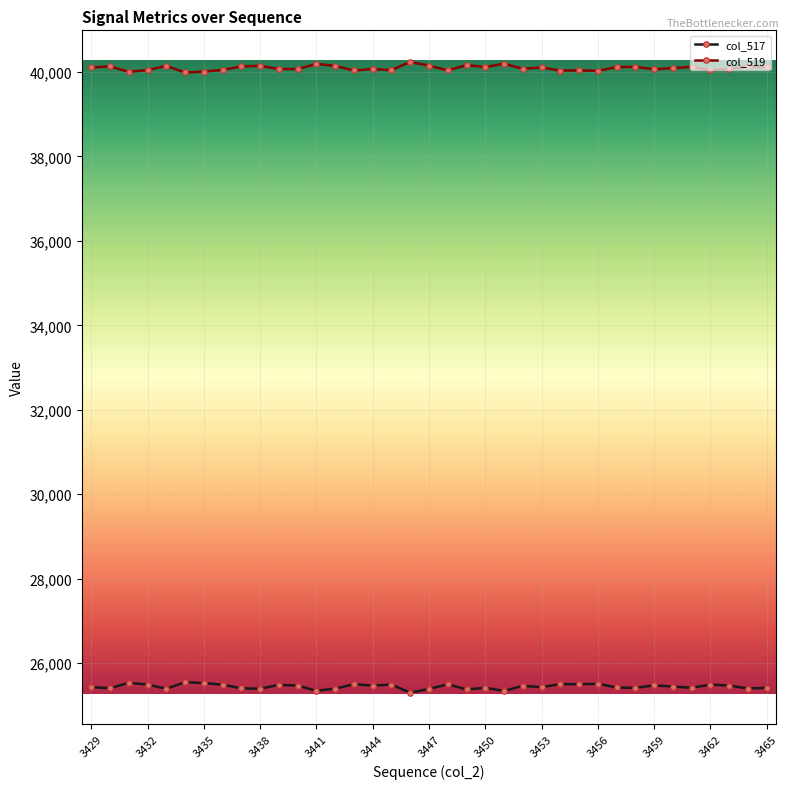

List the series in order of their overall mean, highest first.

col_519, col_517